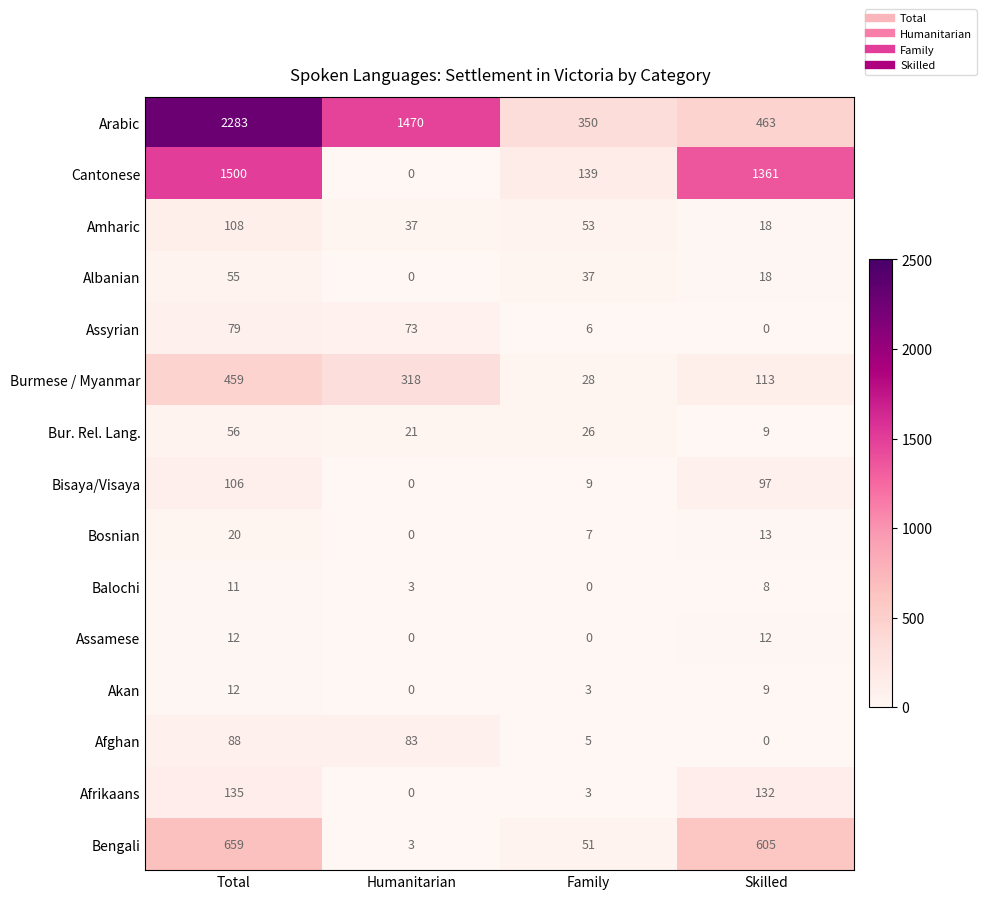

Where does the Arabic series first go above 1470?

Total